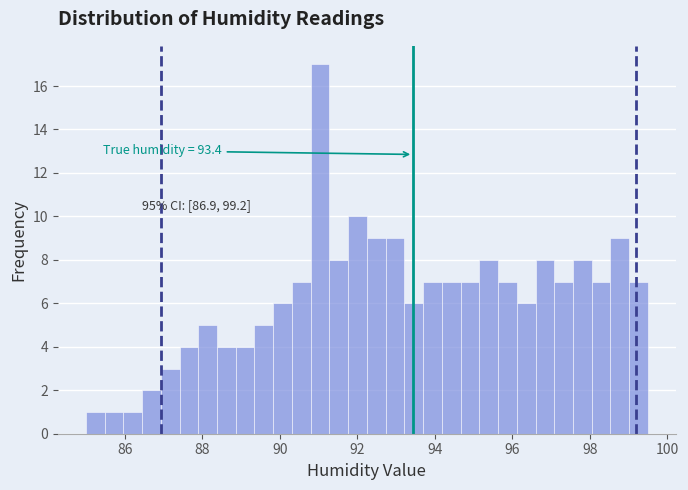

Read against the x-axis, roughly where is the centre of the tallest bar?

91.0